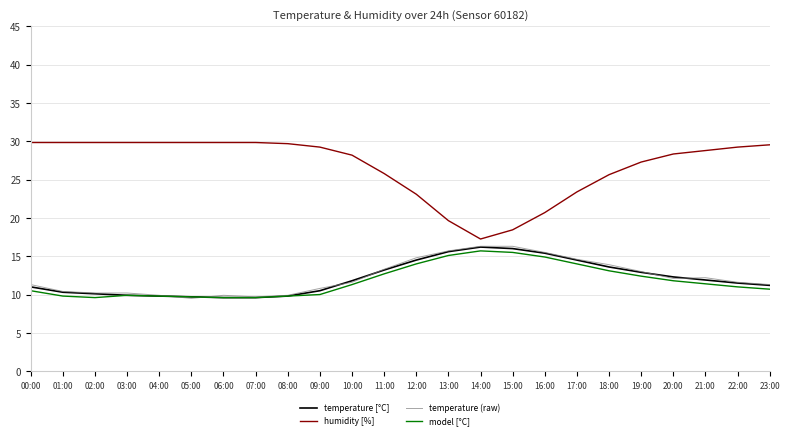

What is the average value of the temperature [°C] series?

12.1